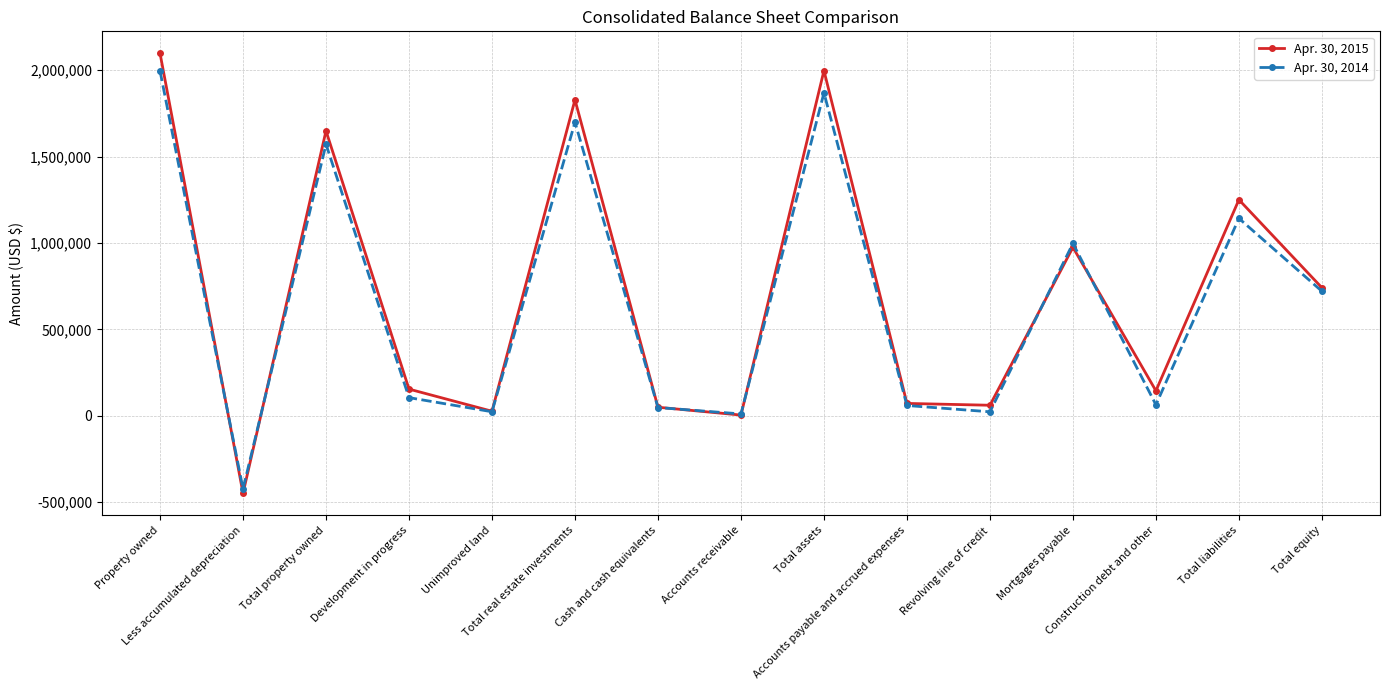

List the series in order of their overall mean, lowest first.

Apr. 30, 2014, Apr. 30, 2015